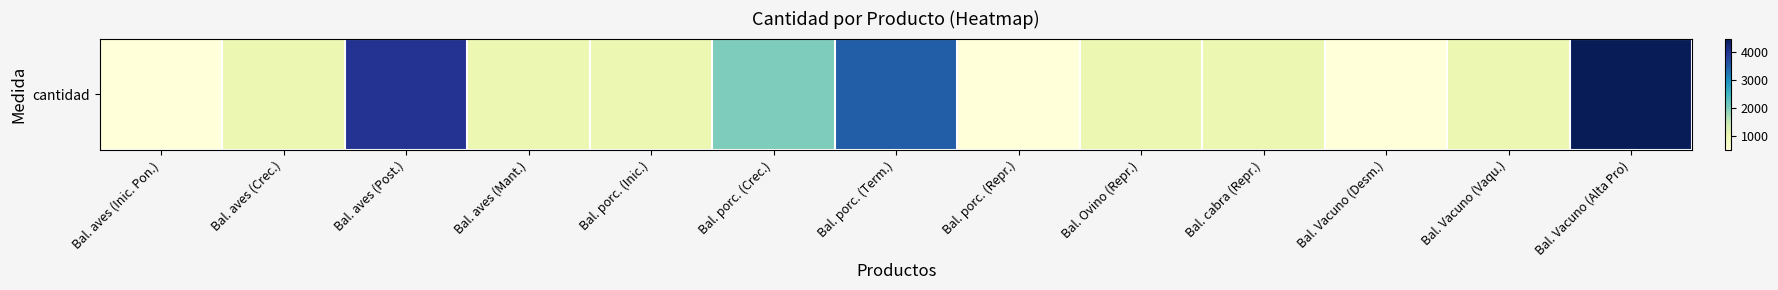

Is it true that the value at Bal. aves (Mant.) is 1000?

True